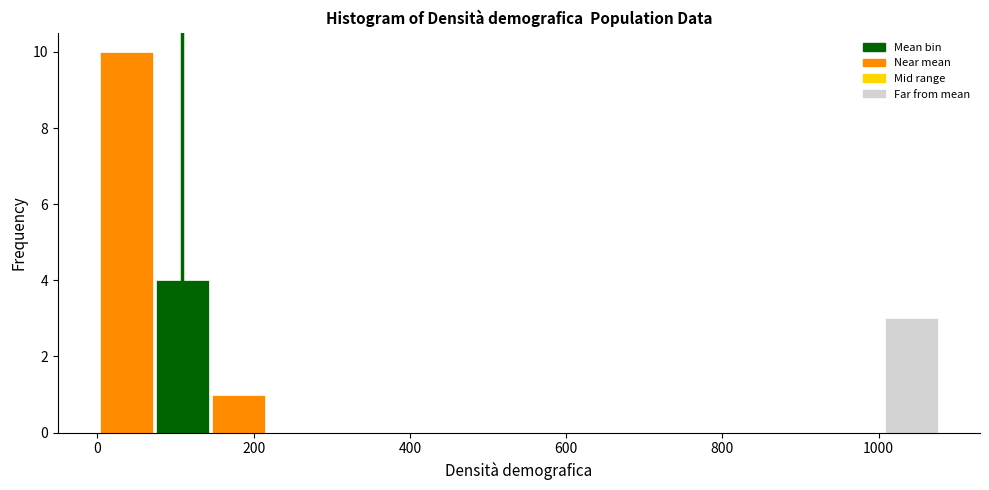

Read against the x-axis, roughly where is the centre of the tallest bar?

40